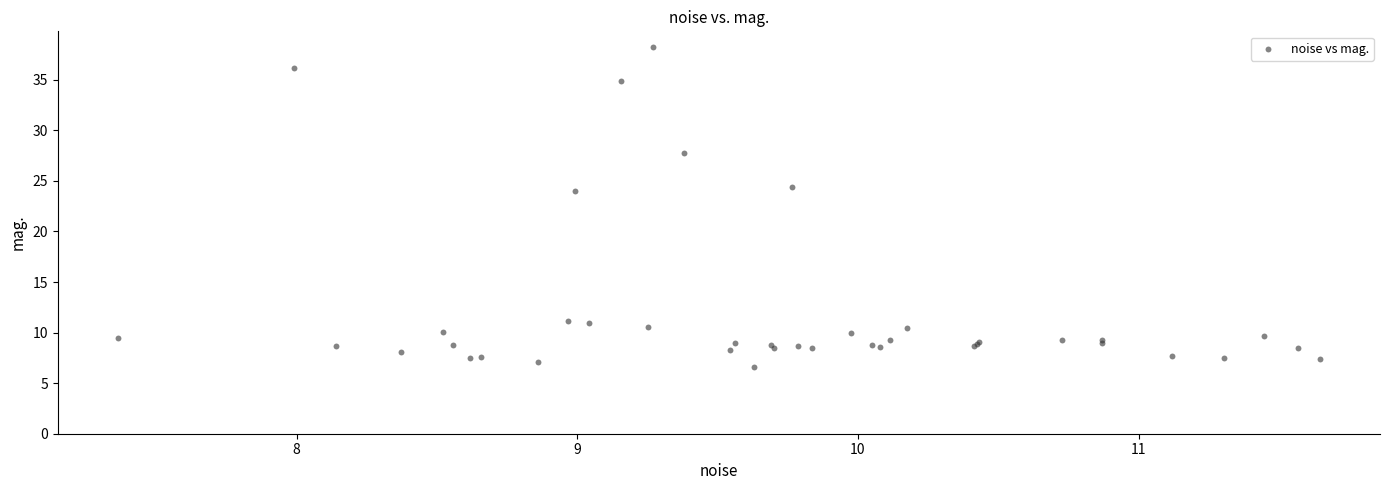

What Y value in the scatter plot is closest to 22?

24.0